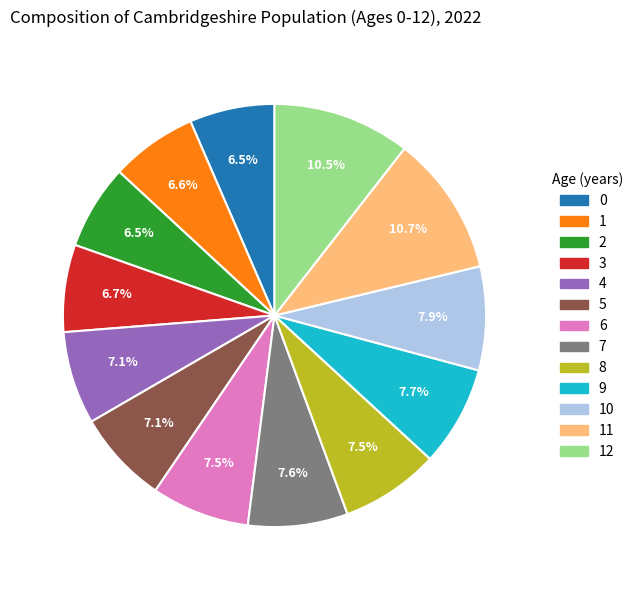

Is there a majority slice in this chart?

No